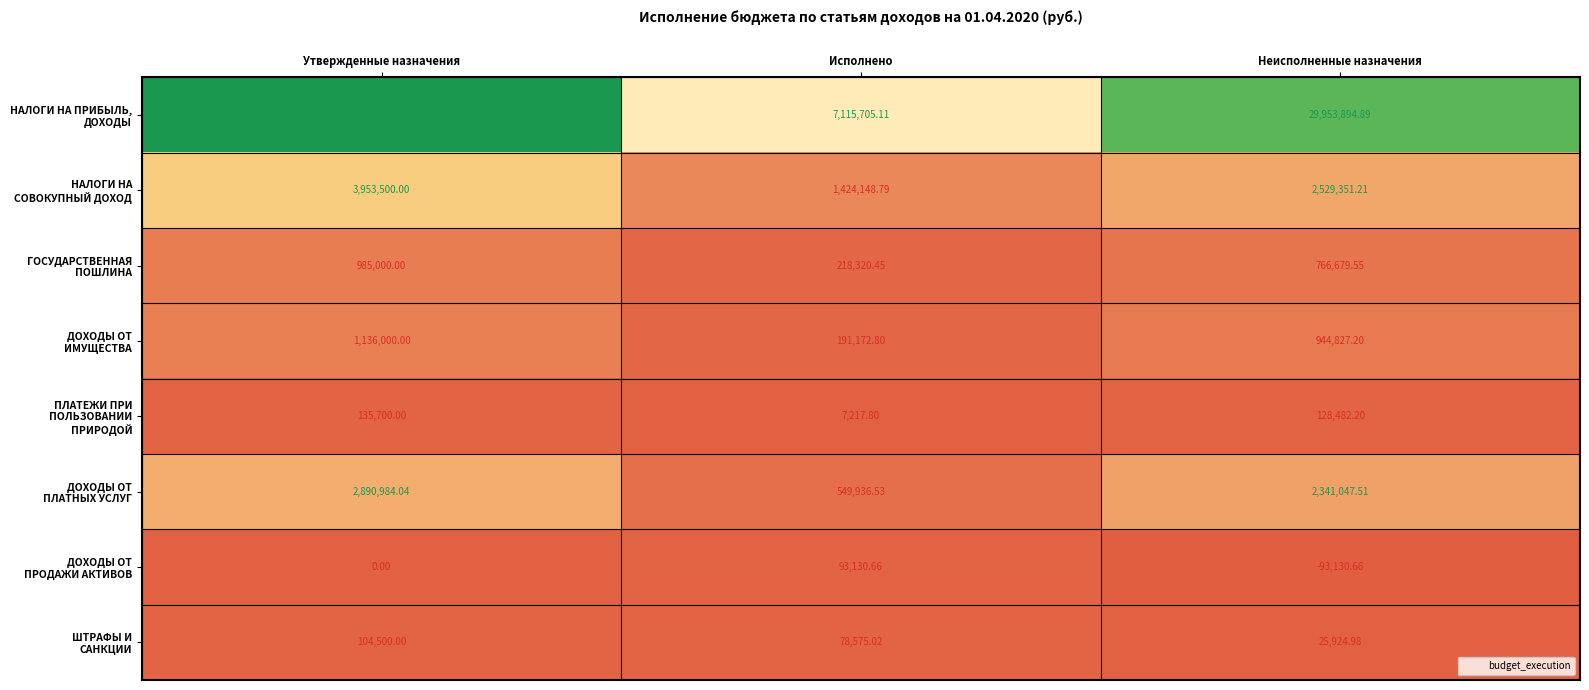

At which category is the sum across all series the highest?

Утвержденные назначения